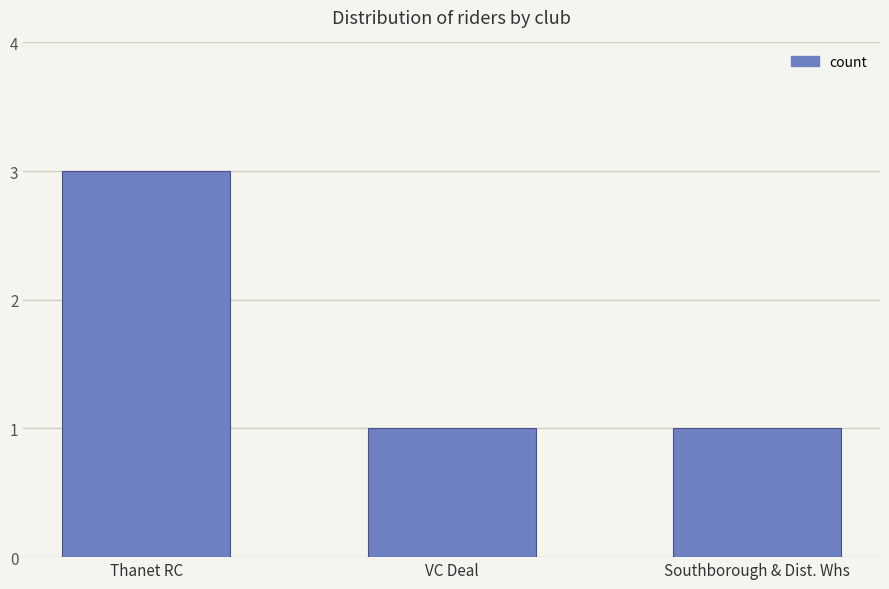

What position from the left is Southborough & Dist. Whs?

3